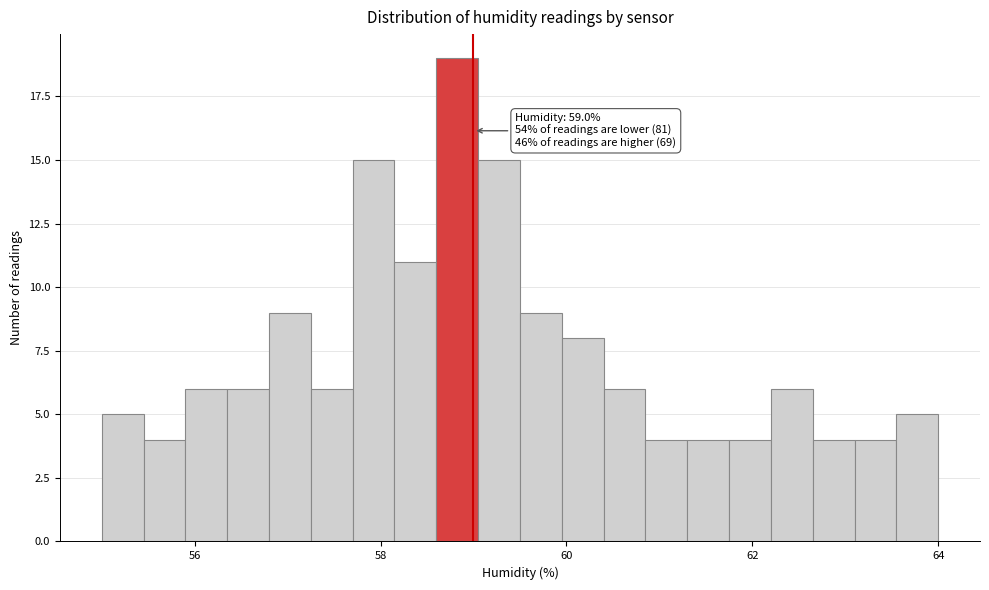

Around what value on the x-axis is the tallest bar? Give the approximate position of its centre, as read against the axis.

58.8